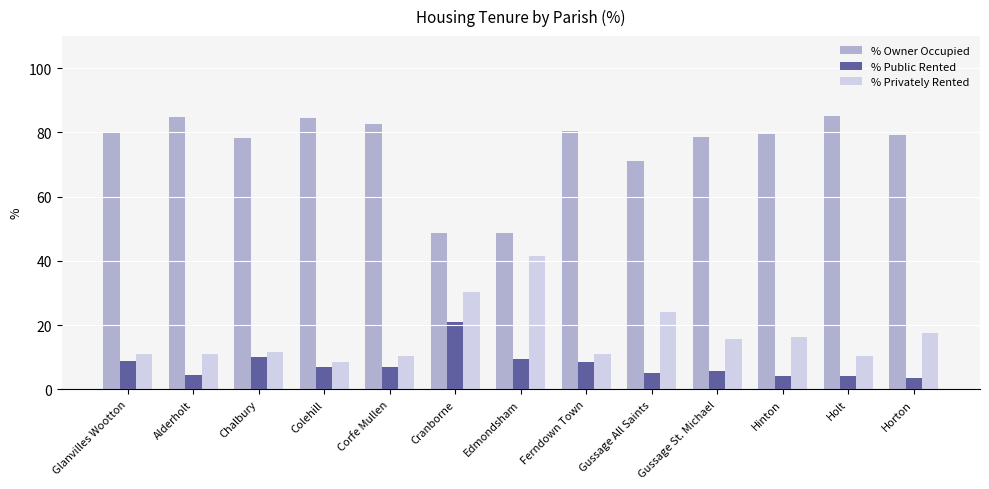

What is the maximum value for % Public Rented?

20.9